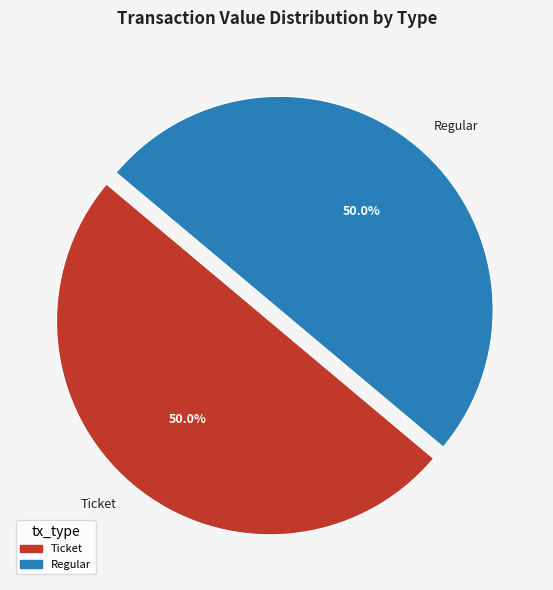

What is the total percentage of Regular and Ticket?

100.0%